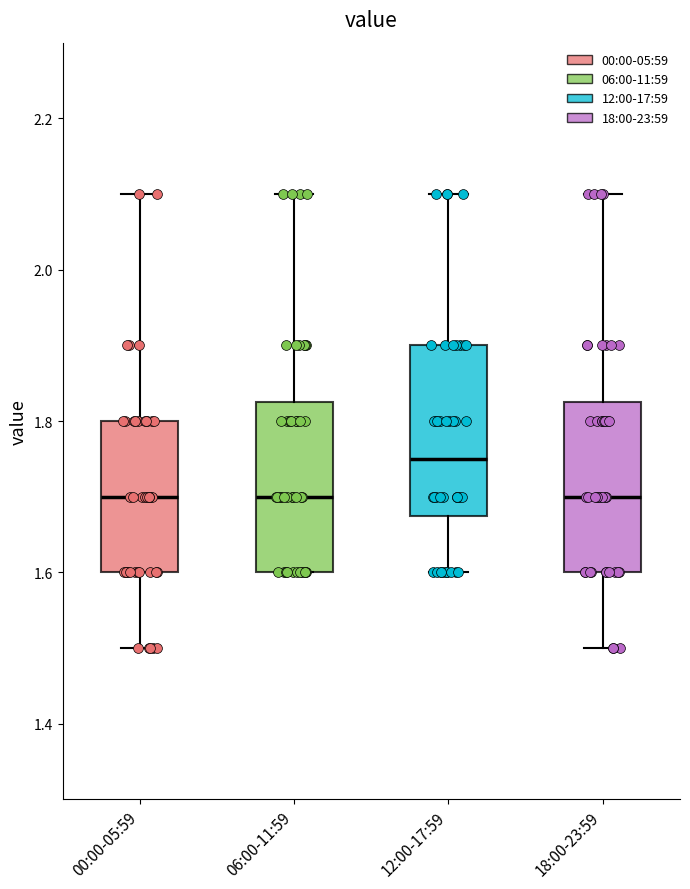

Reading left to right, transcribe this box plot: for each box, give where its median line is, the range the box spans, and where its two whiskers end, as read against the y-axis. The values are not printed on the chart, so give them approximately, as read against the axis.

00:00-05:59: median 1.70, box 1.60 to 1.80, whiskers 1.50 to 2.10
06:00-11:59: median 1.70, box 1.60 to 1.82, whiskers 1.60 to 2.10
12:00-17:59: median 1.76, box 1.68 to 1.90, whiskers 1.60 to 2.10
18:00-23:59: median 1.70, box 1.60 to 1.82, whiskers 1.50 to 2.10